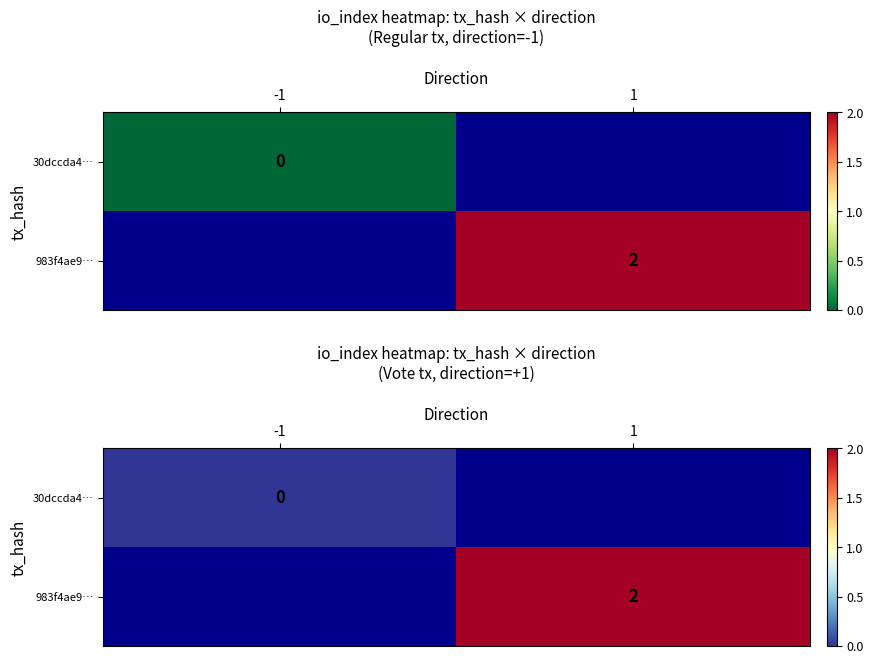

At -1, list the series in order from largest to smallest.

30dccda4…, 983f4ae9…